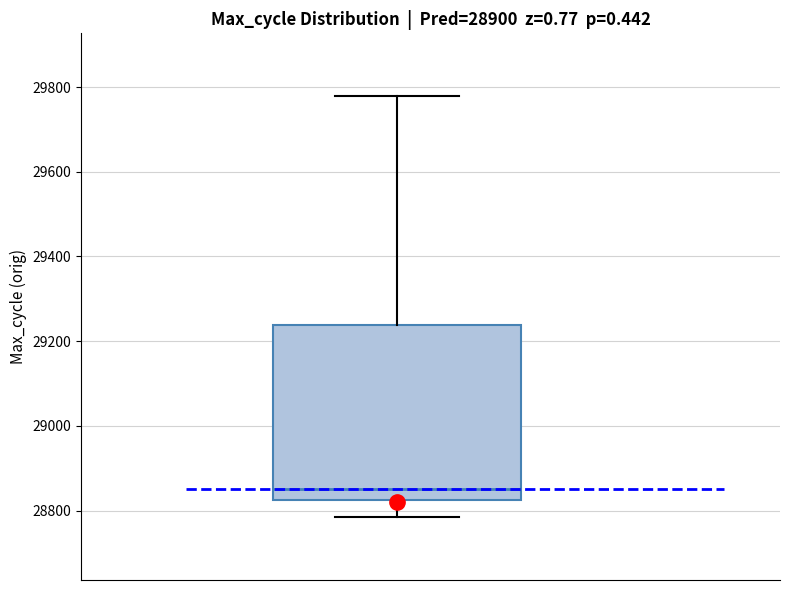

Where is the upper edge of the box on the y-axis? The values are not printed on the chart, so give them approximately, as read against the axis.

29240